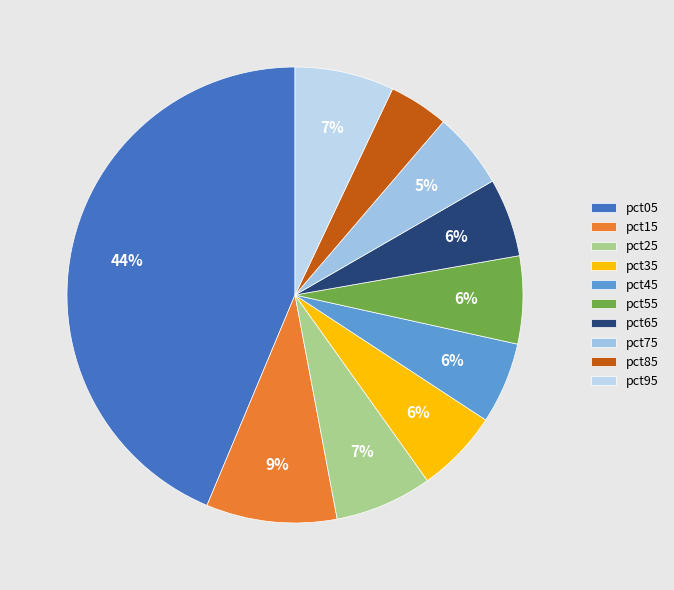

Does pct75 represent more than half of the total?

No